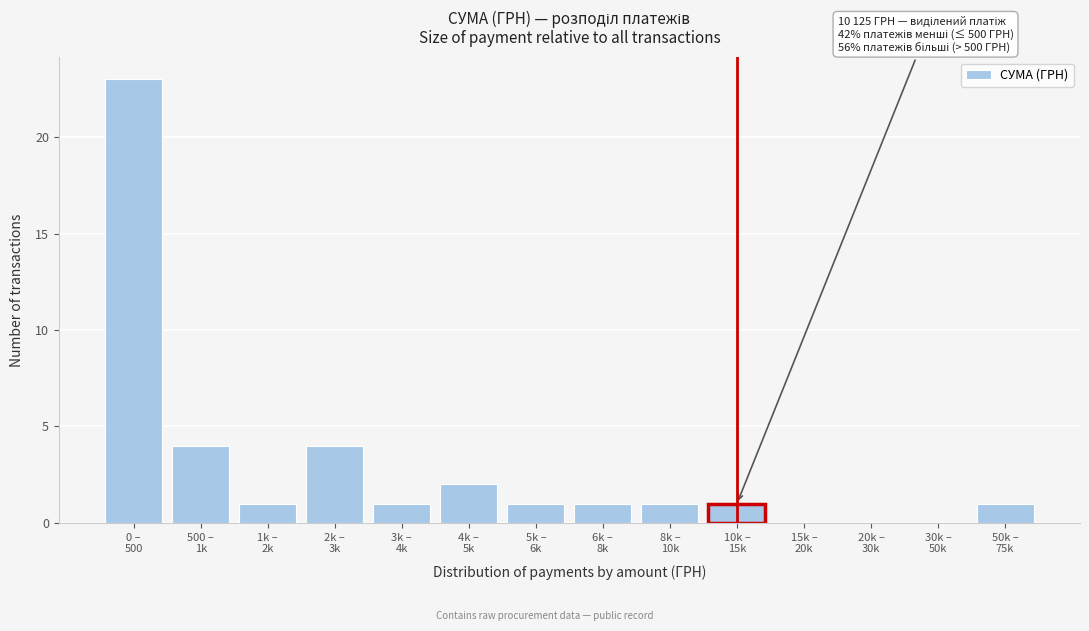

What is the greatest value displayed?

23